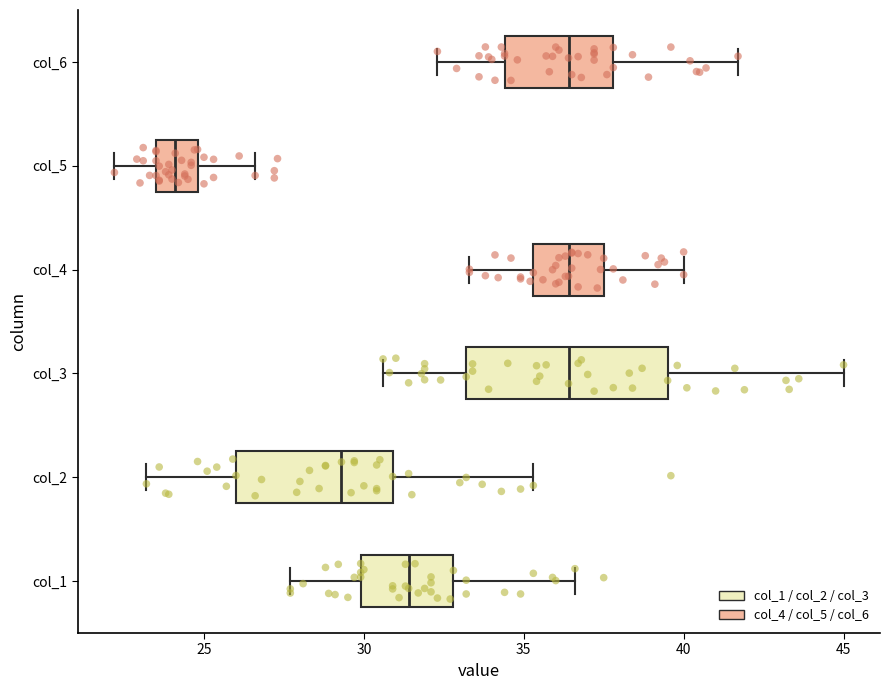

Reading bottom to top, transcribe this box plot: for each box, give where its median line is, the range the box spans, and where its two whiskers end, as read against the x-axis. The values are not printed on the chart, so give them approximately, as read against the axis.

col_1: median 31.5, box 30.0 to 33.0, whiskers 27.5 to 36.5
col_2: median 29.5, box 26.0 to 31.0, whiskers 23.0 to 35.5
col_3: median 36.5, box 33.0 to 39.5, whiskers 30.5 to 45.0
col_4: median 36.5, box 35.5 to 37.5, whiskers 33.5 to 40.0
col_5: median 24.0, box 23.5 to 25.0, whiskers 22.0 to 26.5
col_6: median 36.5, box 34.5 to 38.0, whiskers 32.5 to 41.5